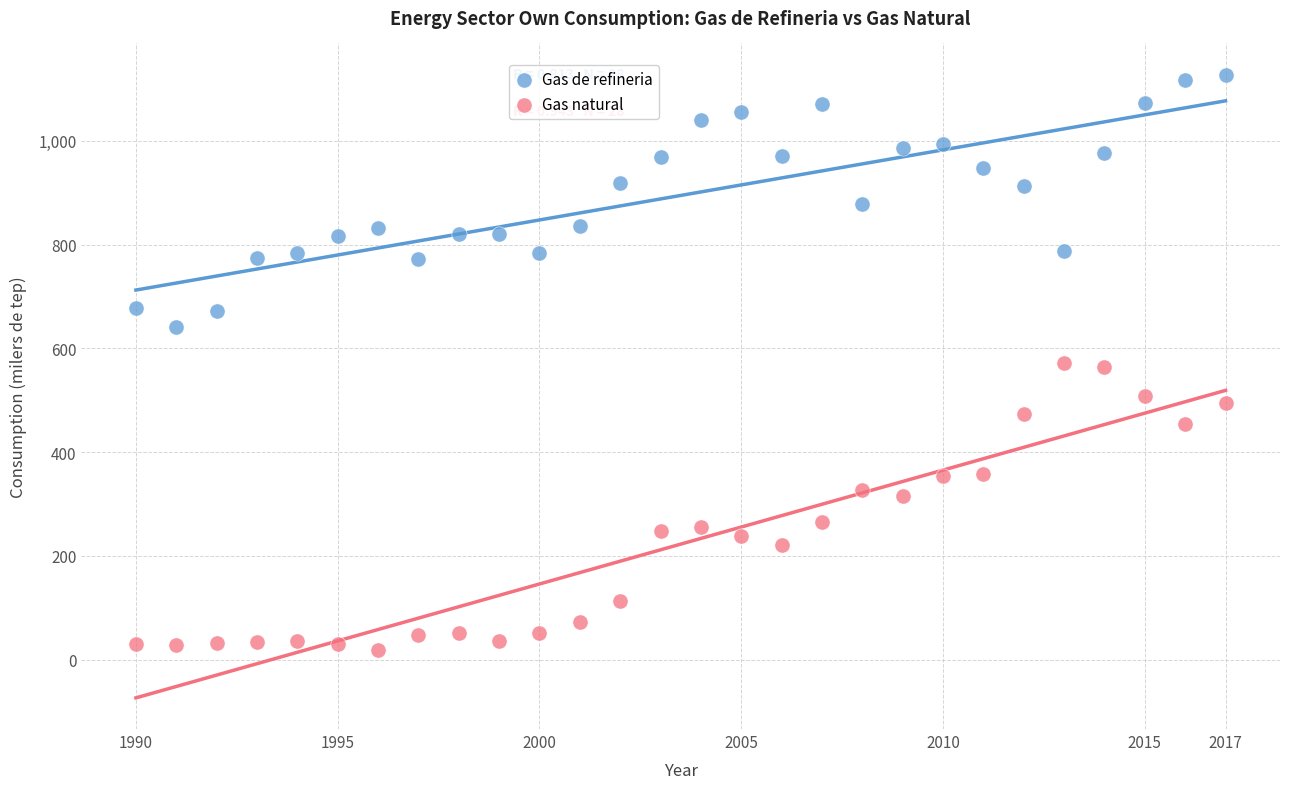

What are all the series names shown in the legend?

Gas de refineria, Gas natural